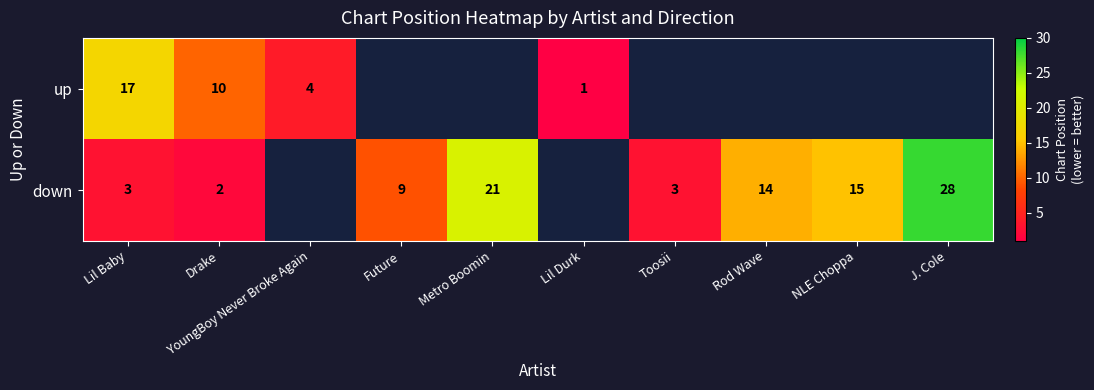

Is the value of up at Lil Durk greater than the value of down at Future?

No